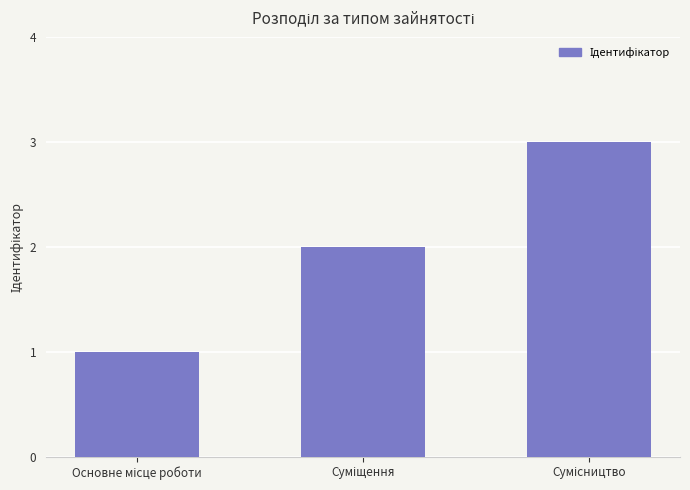

What is the greatest value displayed?

3